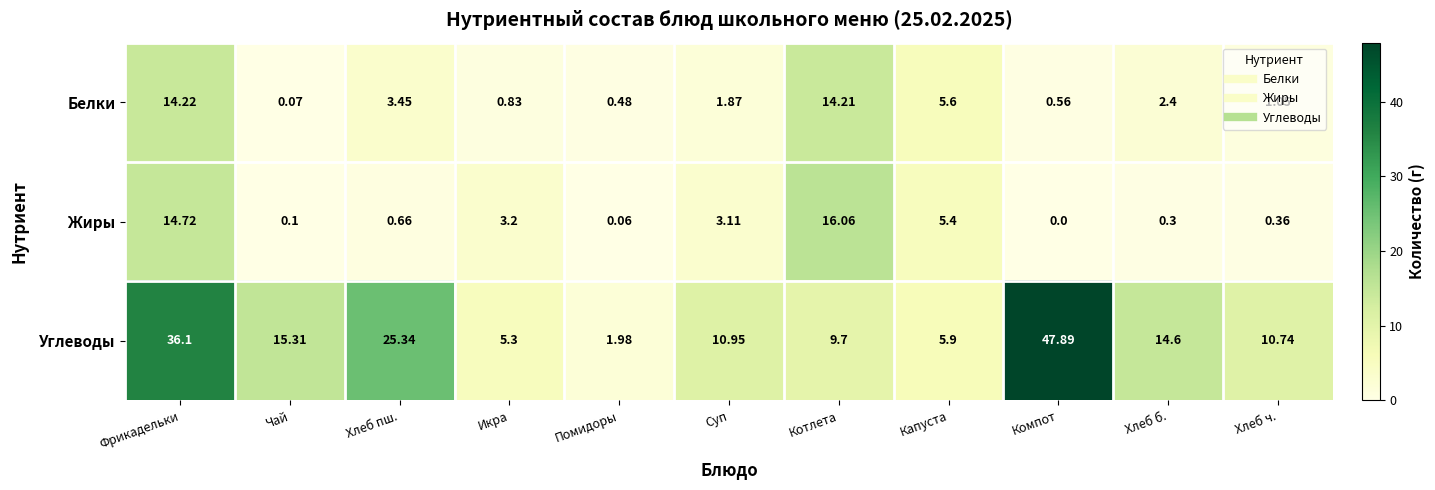

Which label corresponds to the smallest value in the chart?

Компот